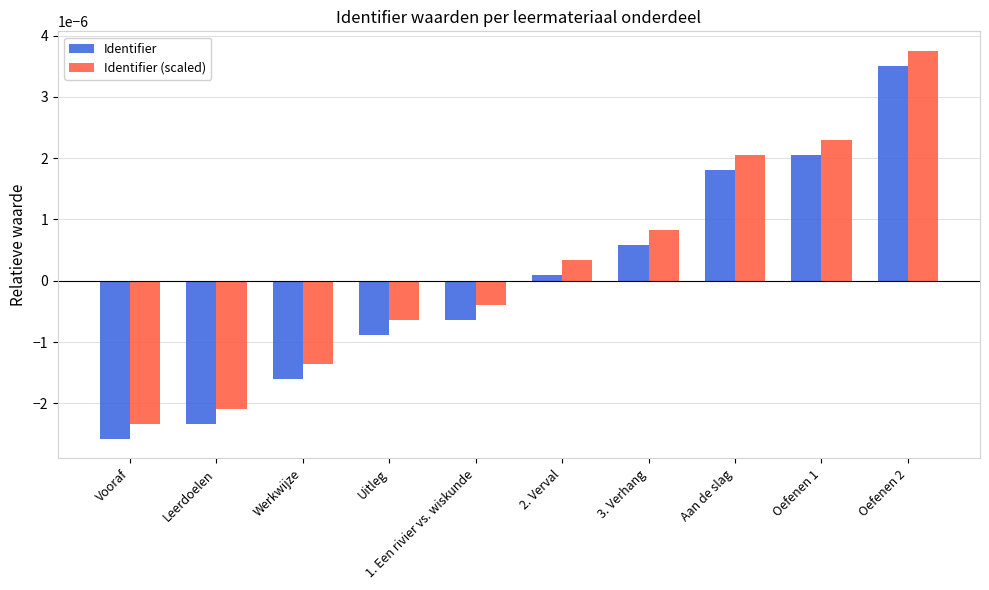

At how many categories does at least one series exceed 0?

5